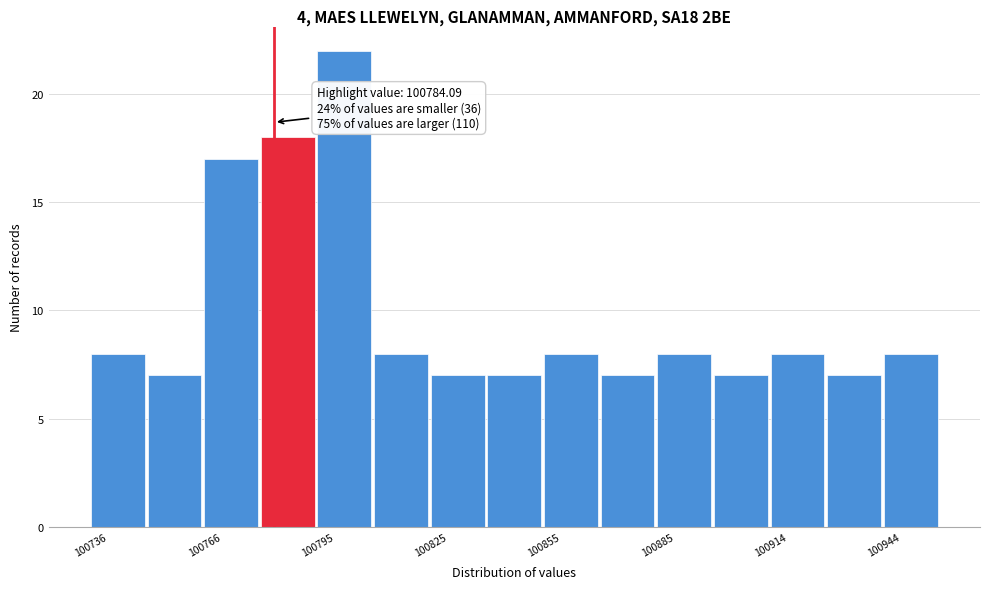

Around what value on the x-axis is the tallest bar? Give the approximate position of its centre, as read against the axis.

100805